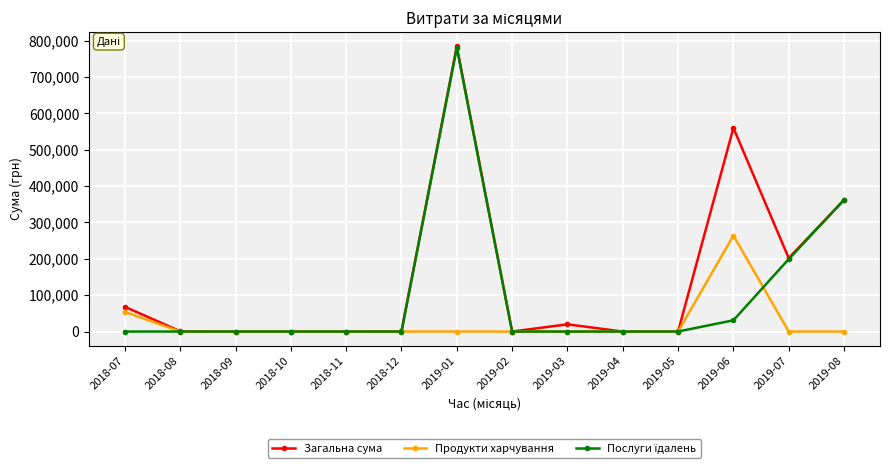

In Загальна сума, how many points are higher than both neighbors (excluding endpoints)?

3